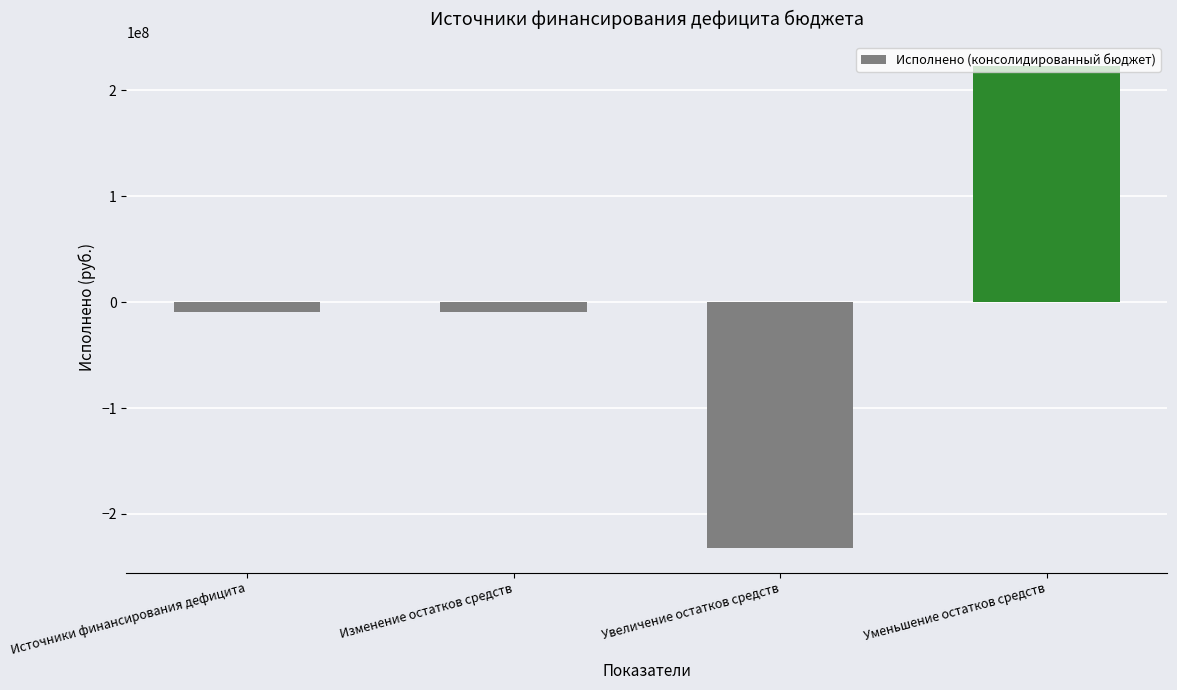

What is the label of the 3rd bar from the left?

Увеличение остатков средств